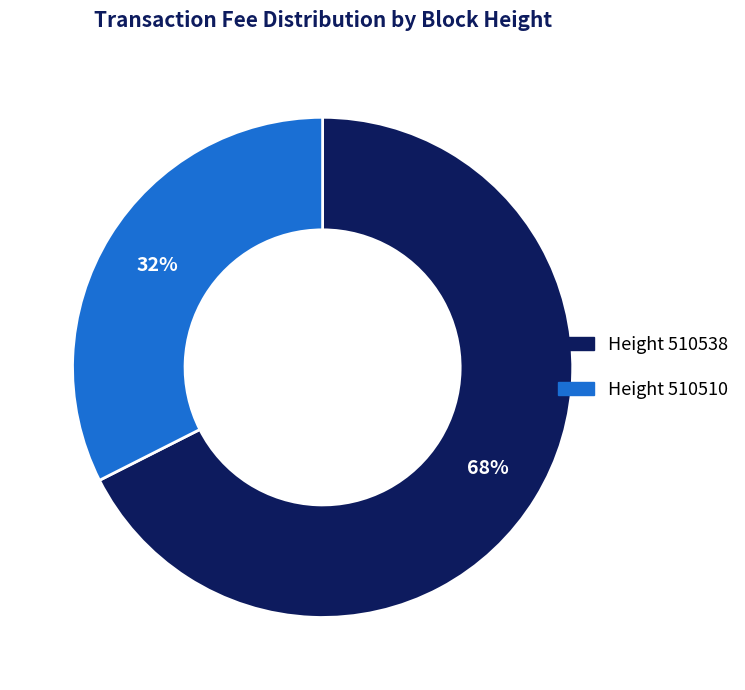

True or false: Height 510510 accounts for 40% of the total.

False